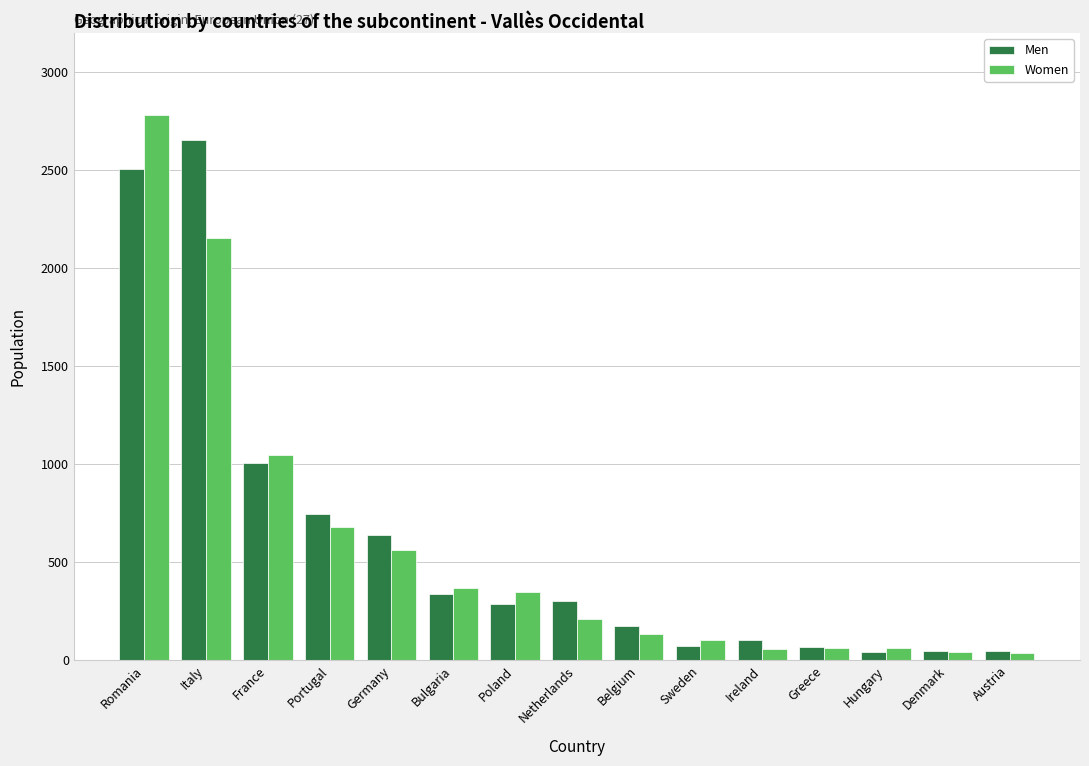

Is the value of Men at Bulgaria greater than the value of Women at Germany?

No